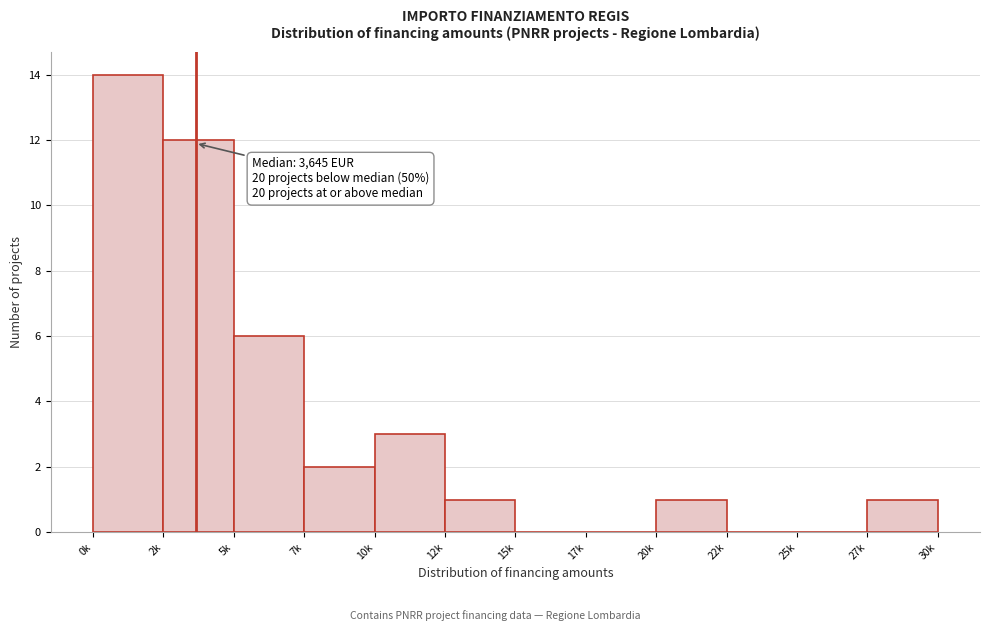

Reading right to left, extract all data points from this chart.

27k=1	25k=0	22k=0	20k=1	17k=0	15k=0	12k=1	10k=3	7k=2	5k=6	2k=12	0k=14